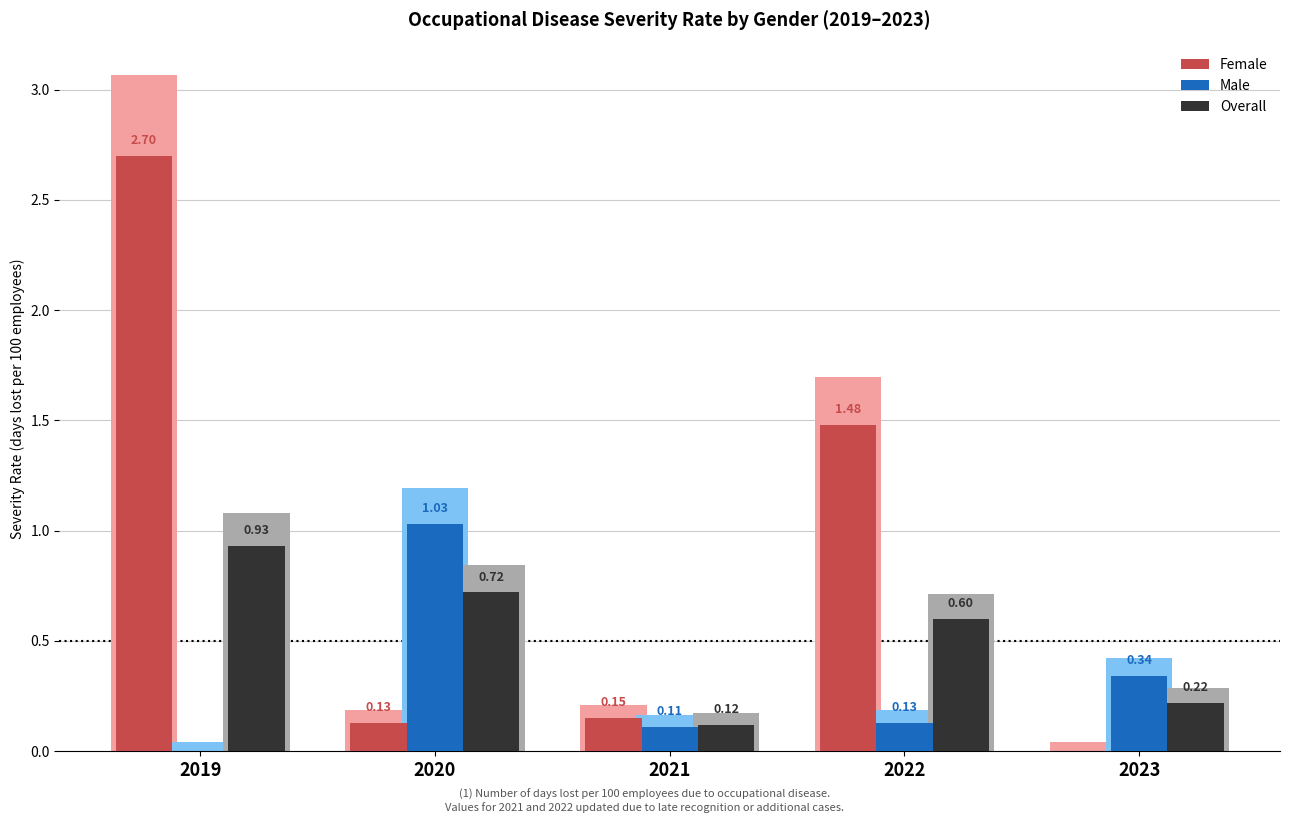

What is the value of the Male bar at the 3rd from the left?

0.1